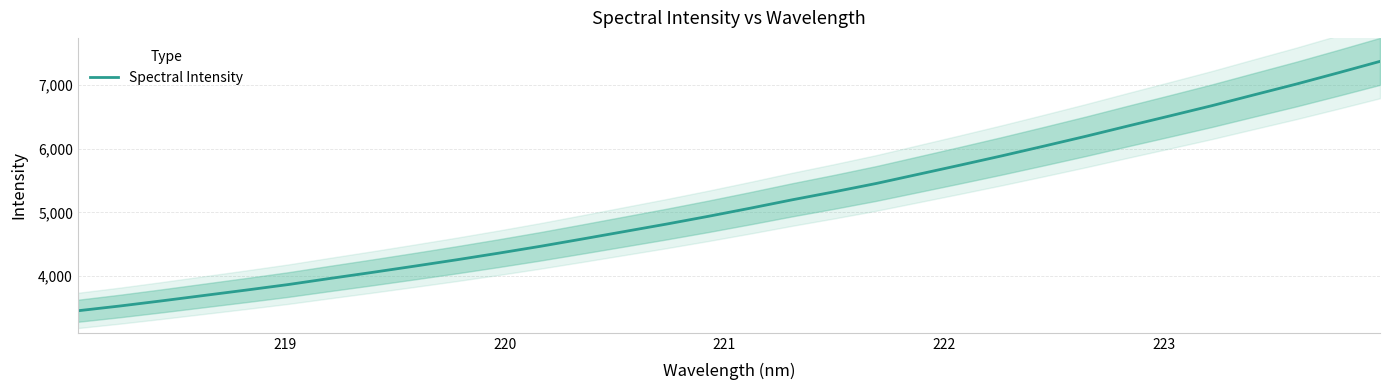

What is the maximum value shown in the chart?

7369.1